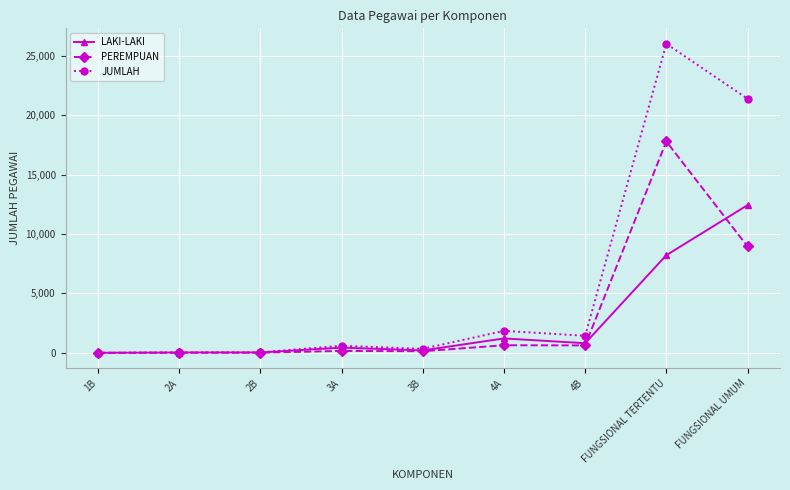

What is the label of the 6th point from the right?

3A